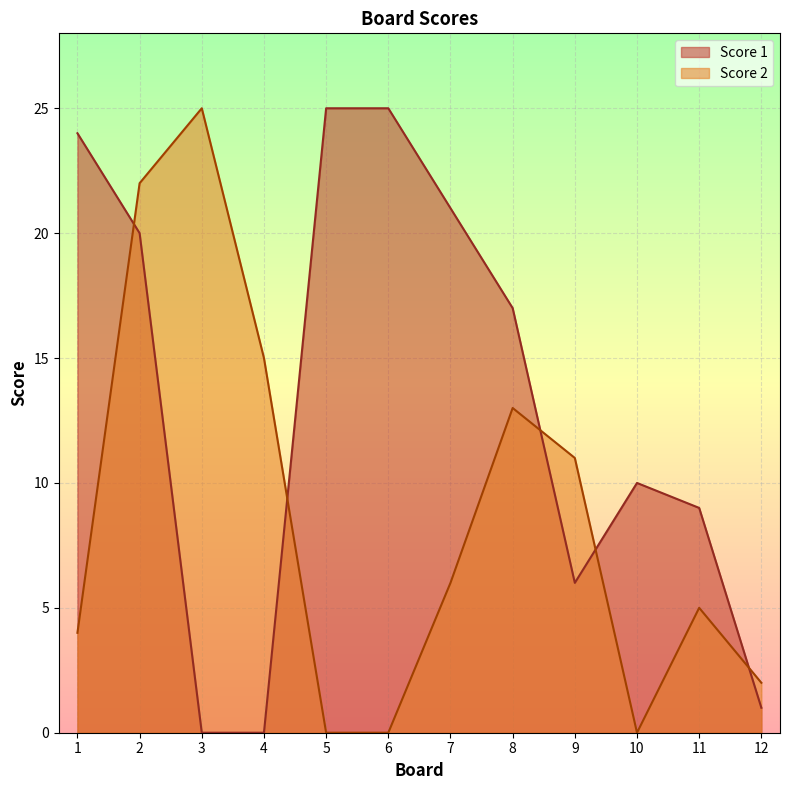

Between 5 and 4, which is larger?

5